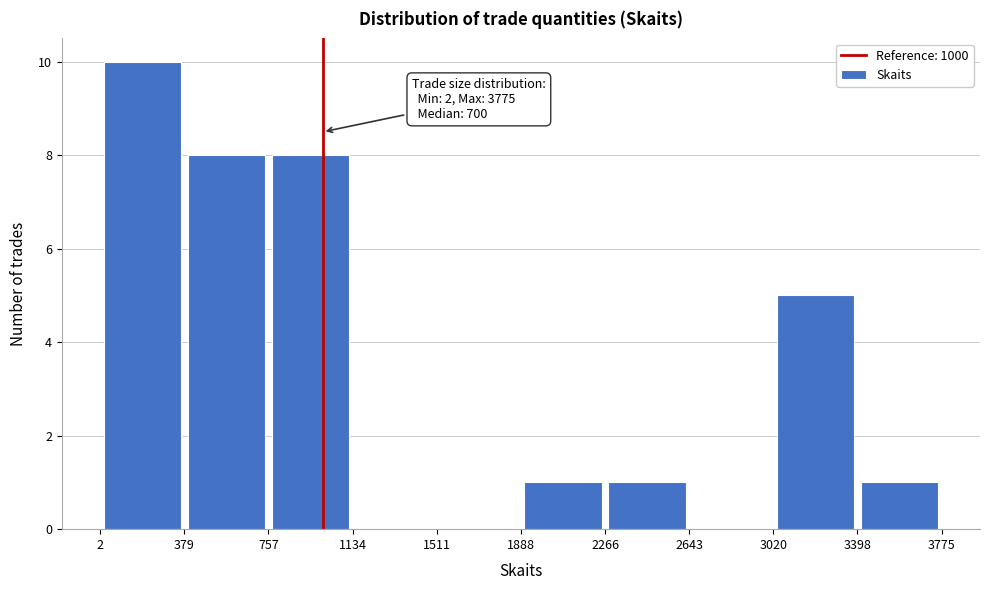

Over which range of the x-axis is the bar tallest?

2 to 379